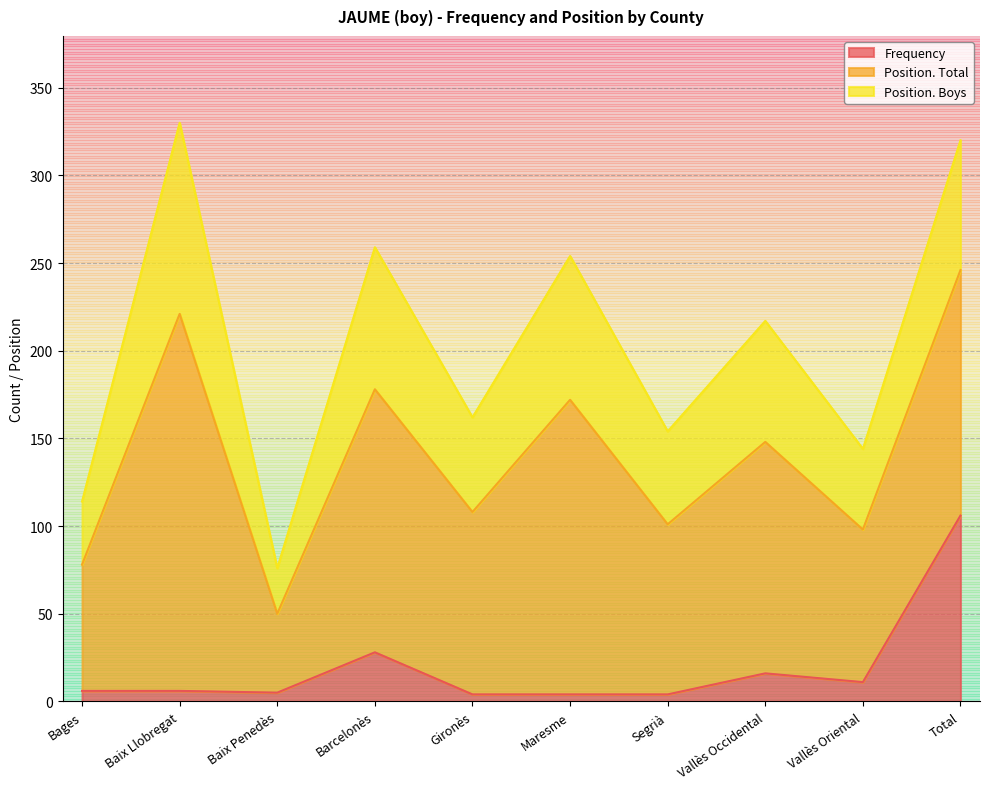

Between Segrià and Vallès Oriental, which series saw the biggest shift?

Position. Total